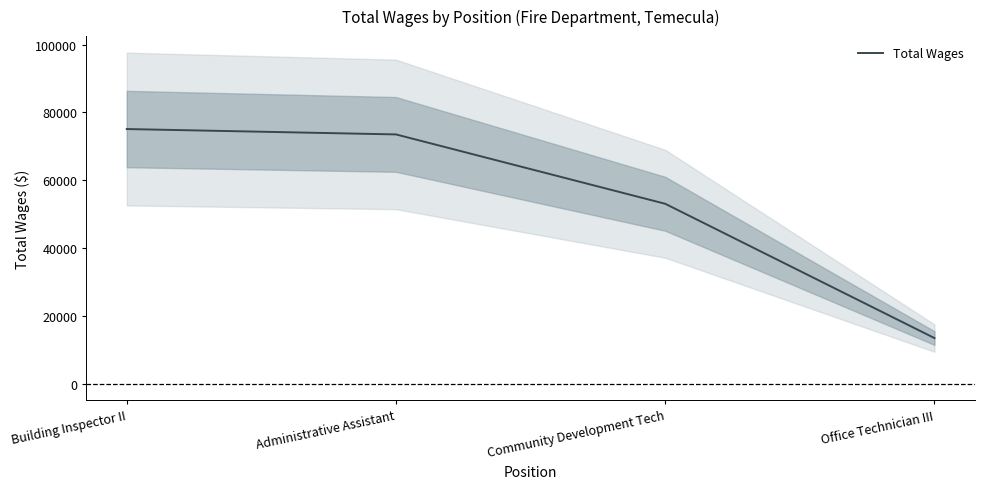

What is the label of the 4th point from the left?

Office Technician III